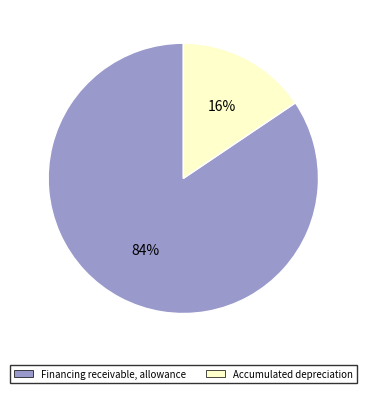

Count the number of slices in the pie.

2